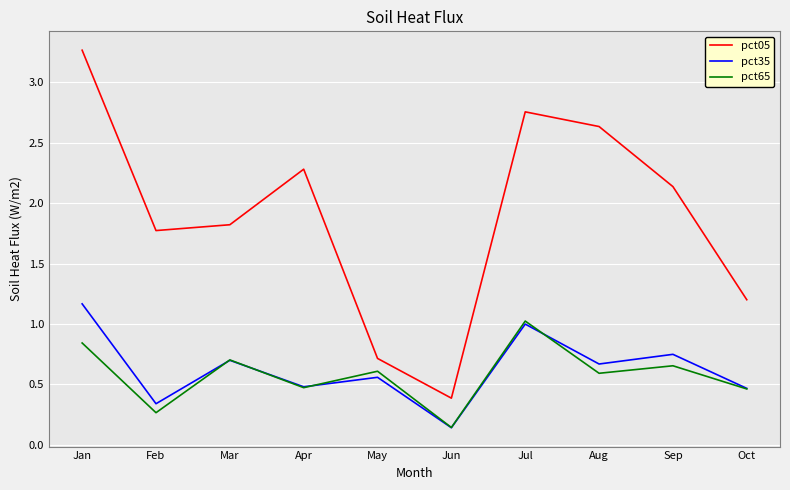

Does the chart have visible grid lines?

Yes